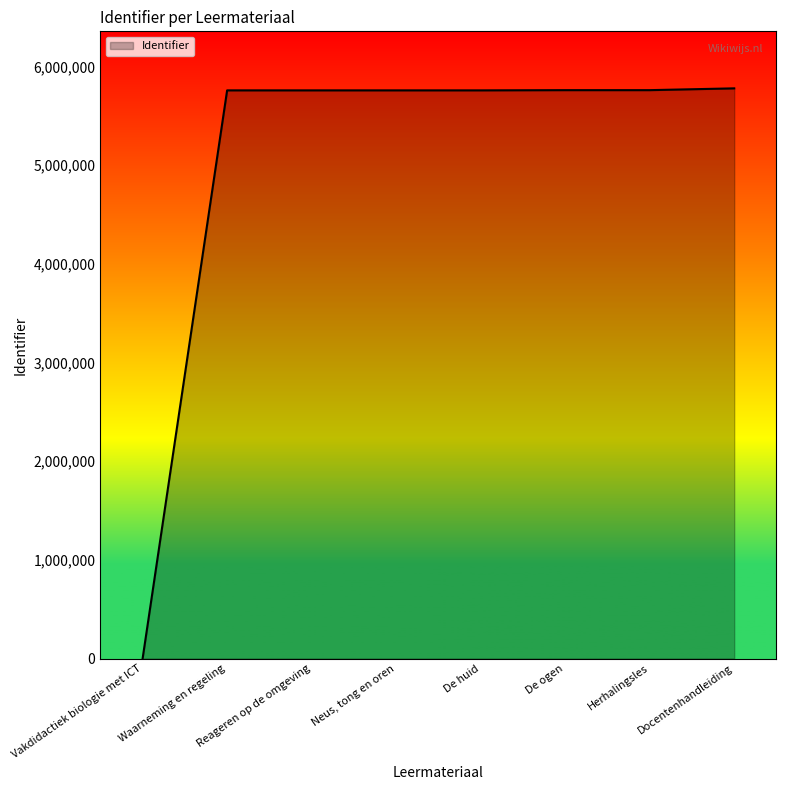

What is the greatest value displayed?

5778988